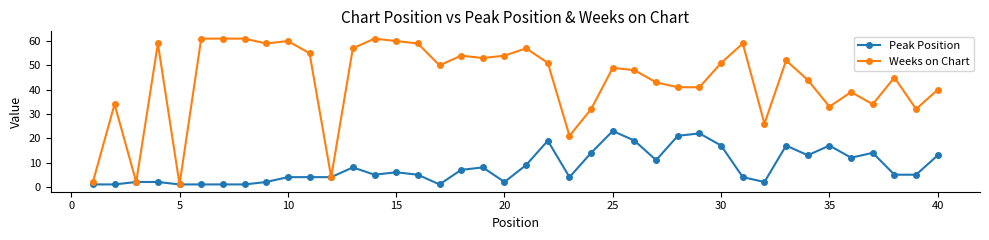

Which series has the widest spread of values?

Weeks on Chart